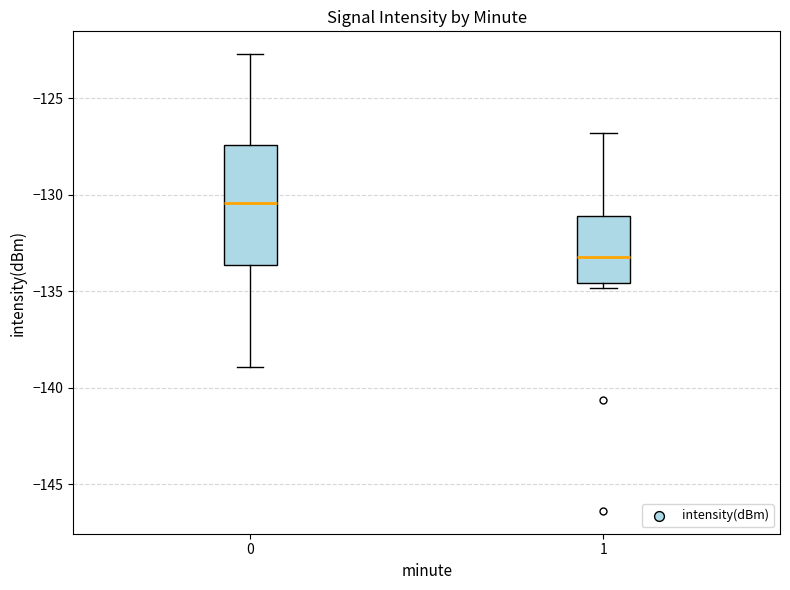

Reading left to right, transcribe this box plot: for each box, give where its median line is, the range the box spans, and where its two whiskers end, as read against the y-axis. The values are not printed on the chart, so give them approximately, as read against the axis.

0: median -130.5, box -133.5 to -127.5, whiskers -139.0 to -122.5
1: median -133.0, box -134.5 to -131.0, whiskers -135.0 to -127.0